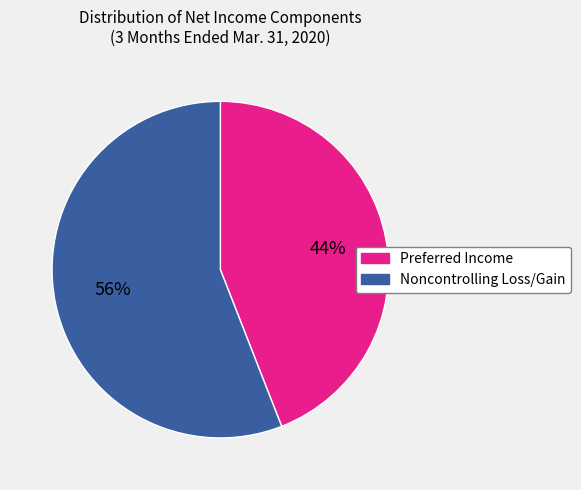

True or false: Noncontrolling Loss/Gain accounts for 56% of the total.

True